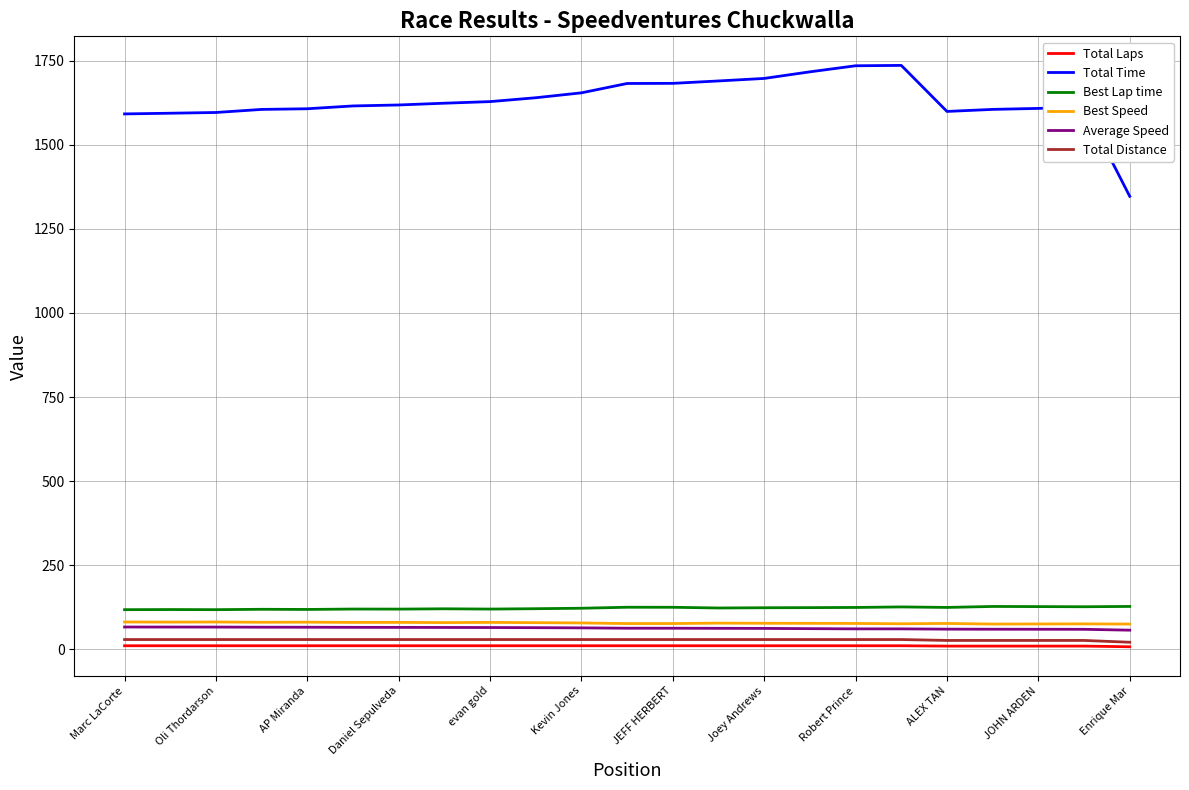

What is the sum of all Total Distance values?

659.3